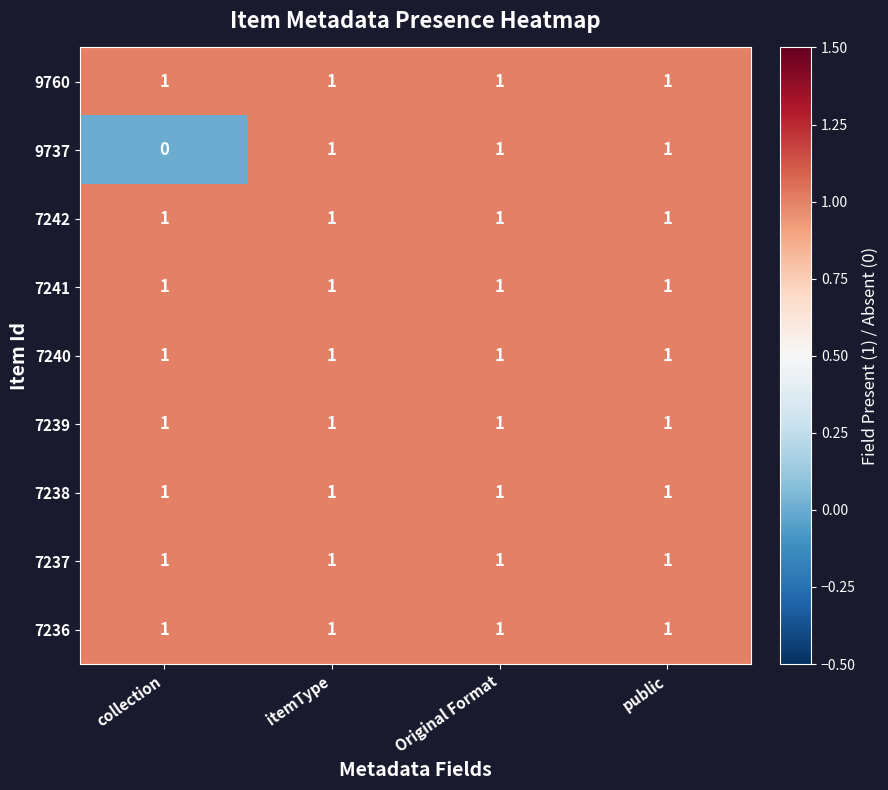

What is the sum of all 7238 values?

4